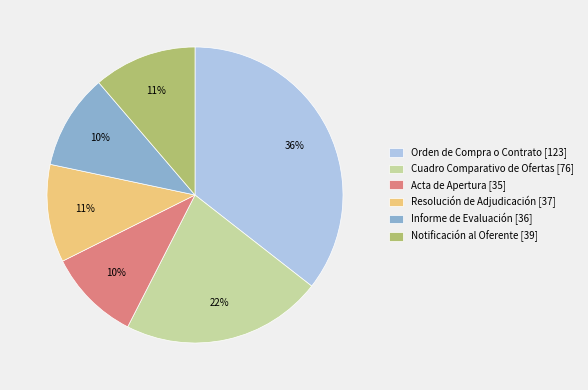

Which has a higher value, Notificación al Oferente [39] or Orden de Compra o Contrato [123]?

Orden de Compra o Contrato [123]